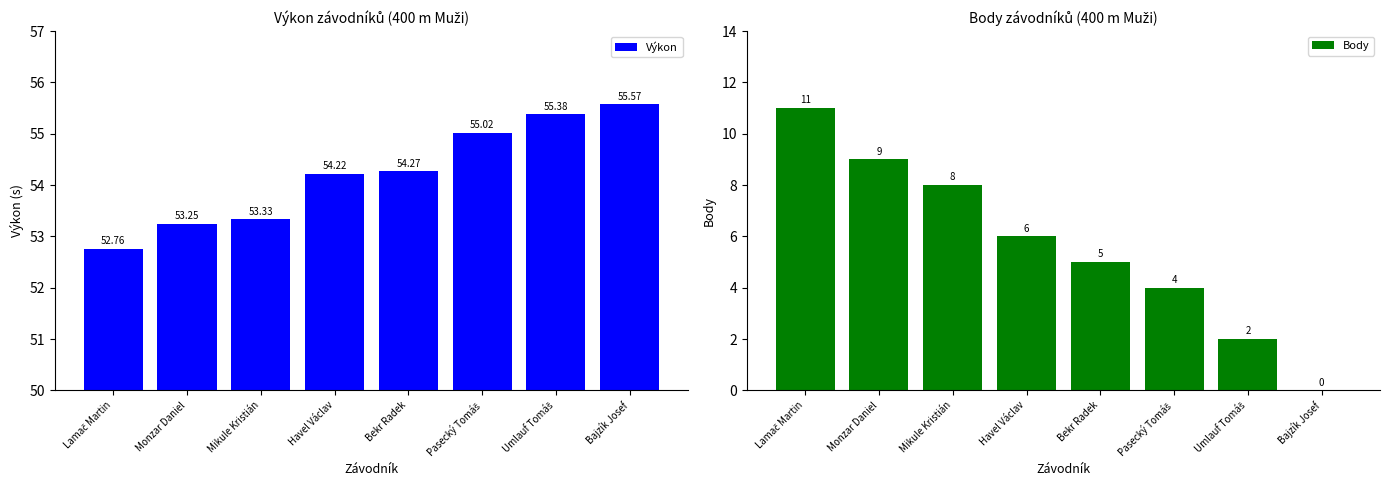

Where does the Výkon series first go above 54?

Havel Václav